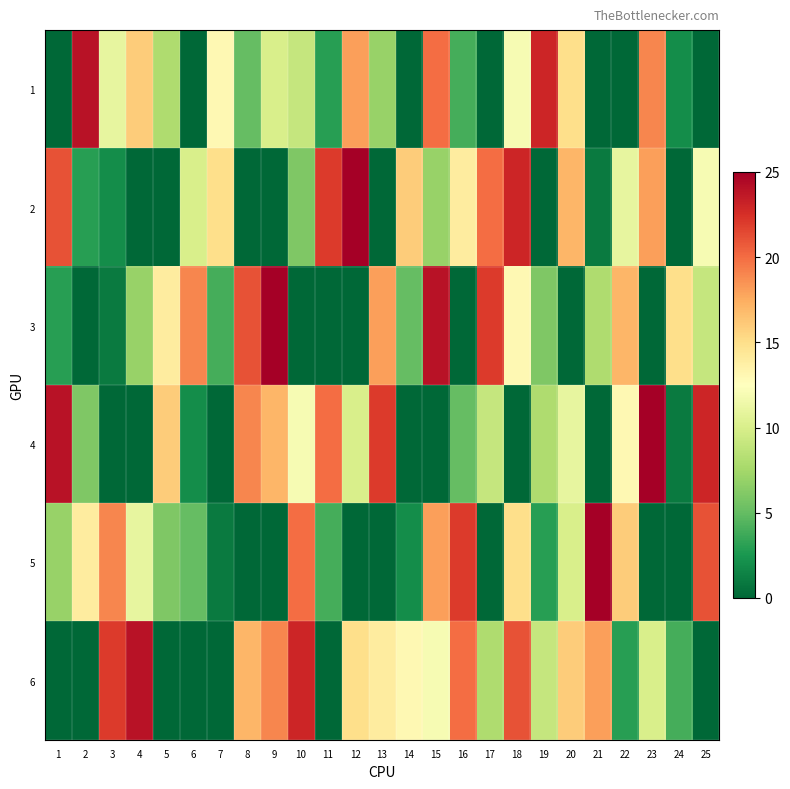

Which has a higher value, 16 or 17?

16